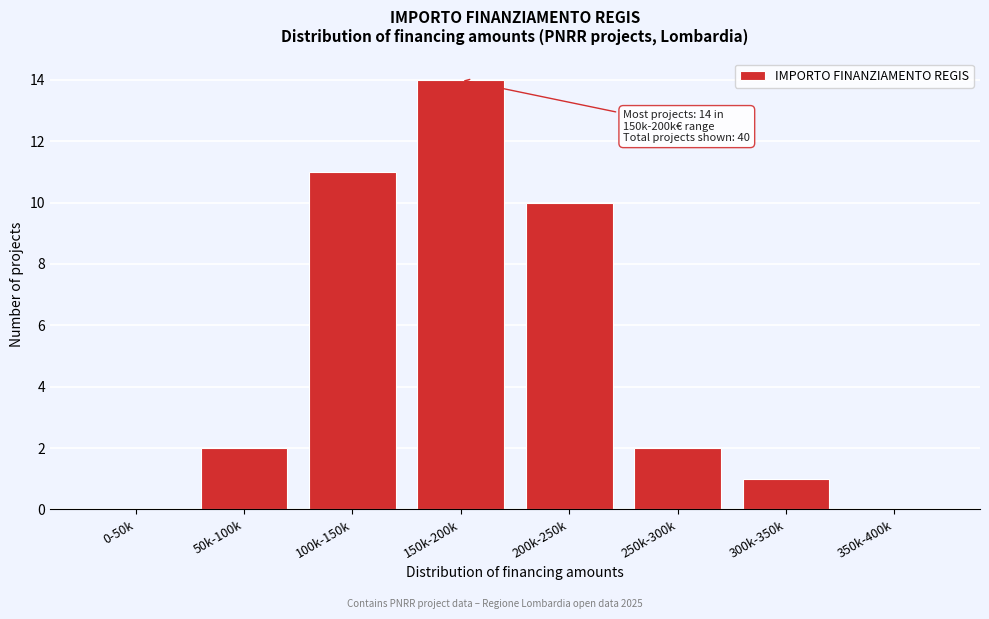

Reading right to left, list all the values displayed in this chart.

350k-400k=0	300k-350k=1	250k-300k=2	200k-250k=10	150k-200k=14	100k-150k=11	50k-100k=2	0-50k=0